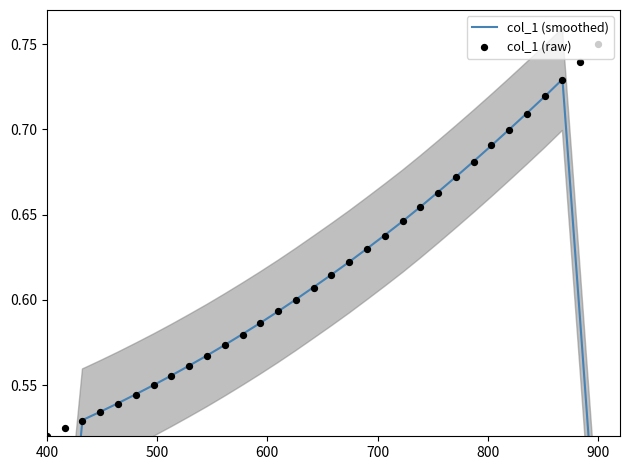

Is the value of col_1 (raw) at 900 greater than the value of col_1 (smoothed) at 600?

Yes